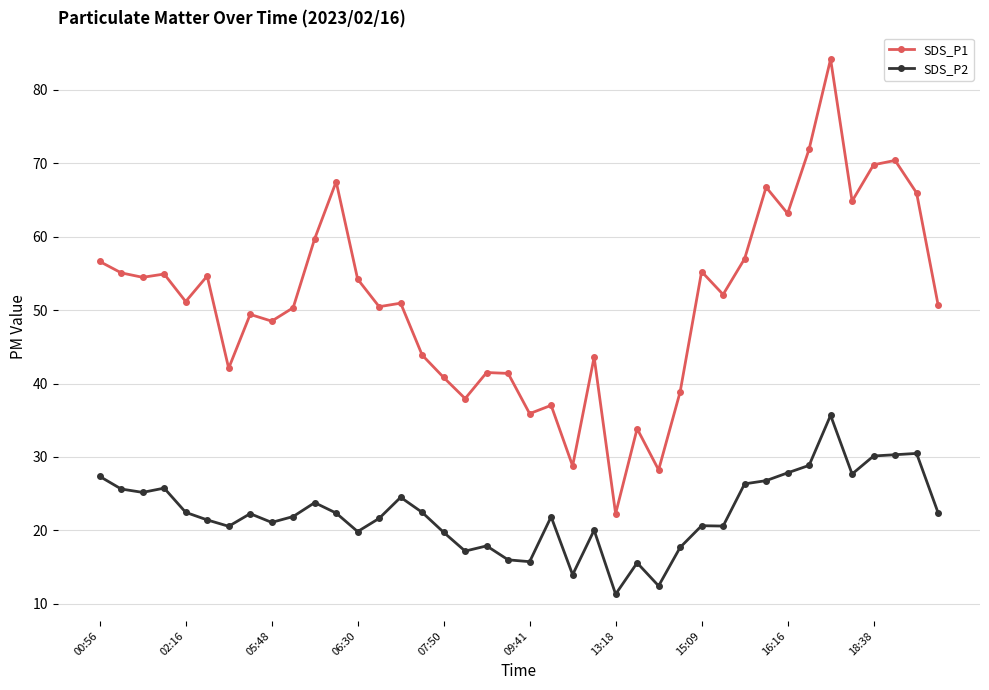

What is the smallest value displayed?

11.3